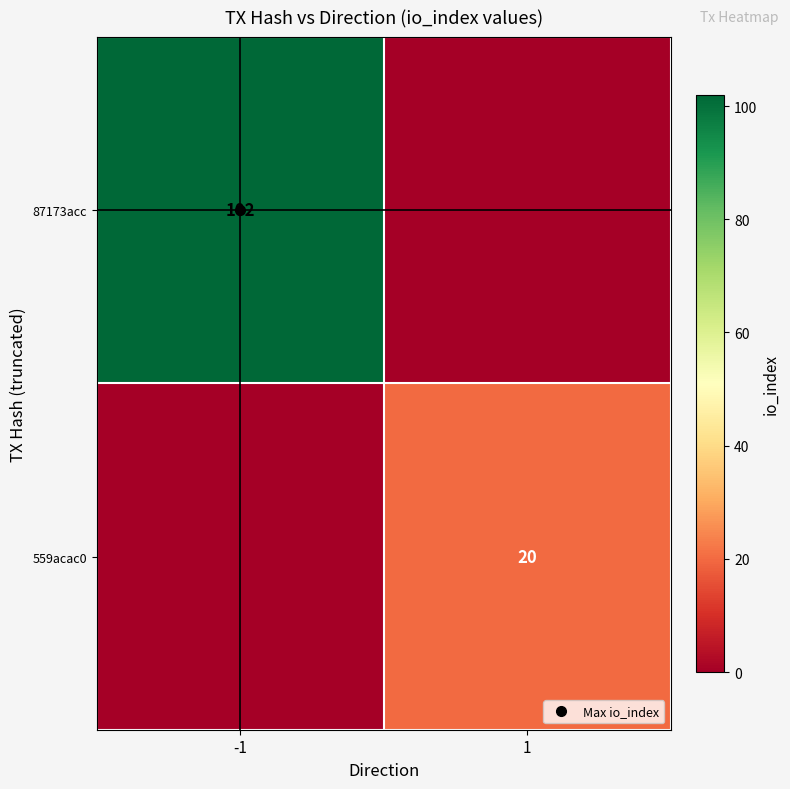

Rank the series by their average value, from lowest to highest.

559acac0, 87173acc